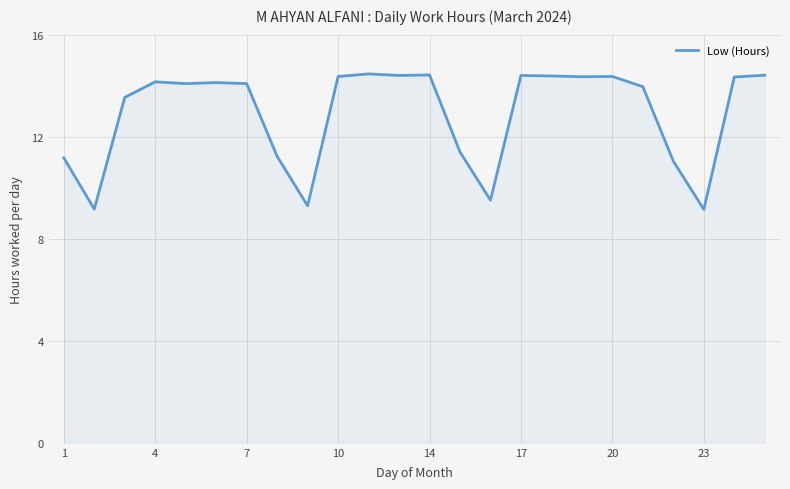

What is the average value?

12.9